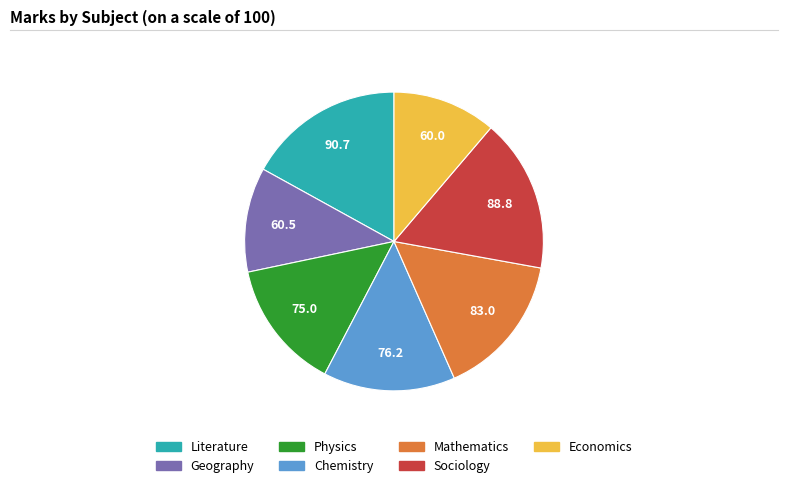

Is there a majority slice in this chart?

No